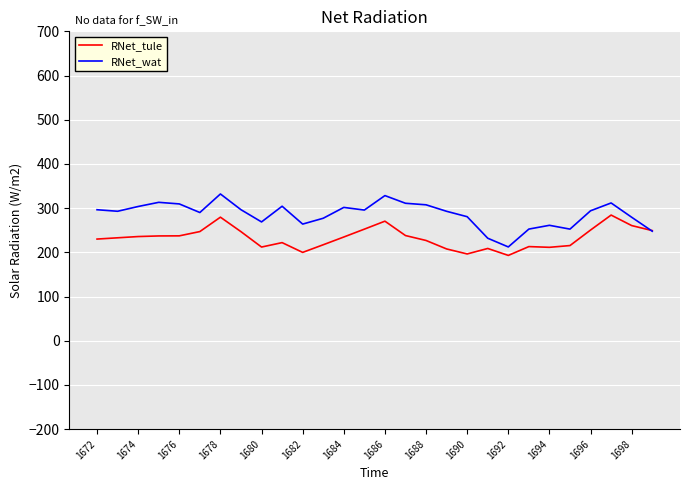

Rank the series by their average value, from lowest to highest.

RNet_tule, RNet_wat